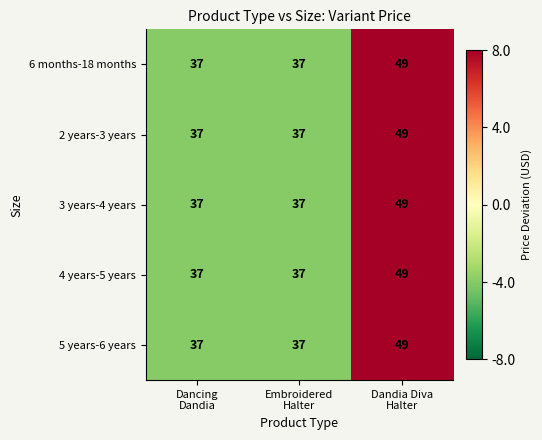

What is the average value of the 6 months-18 months series?

41